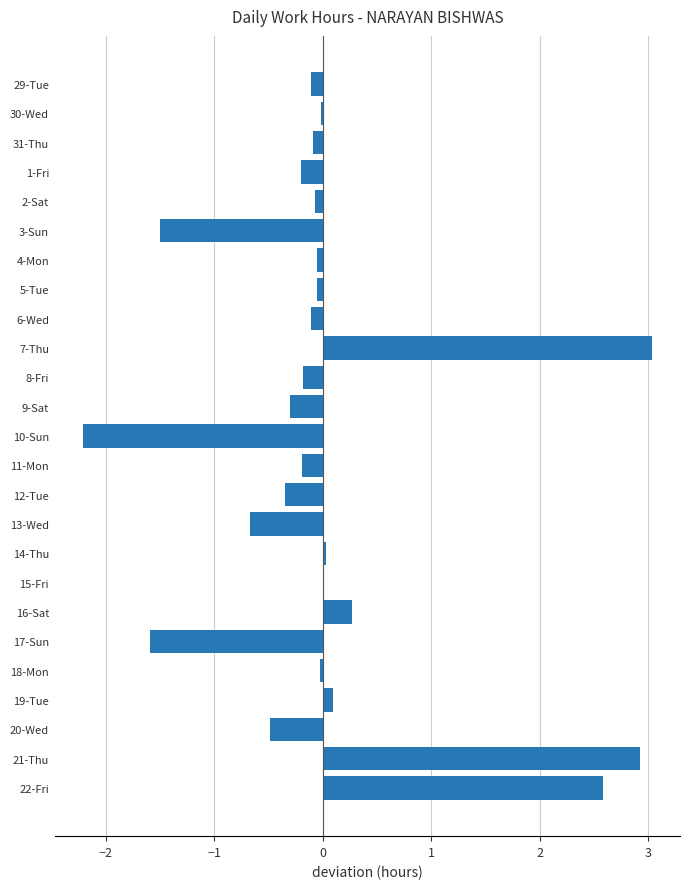

What is the sum of the values at 3-Sun and 12-Tue?

-1.8